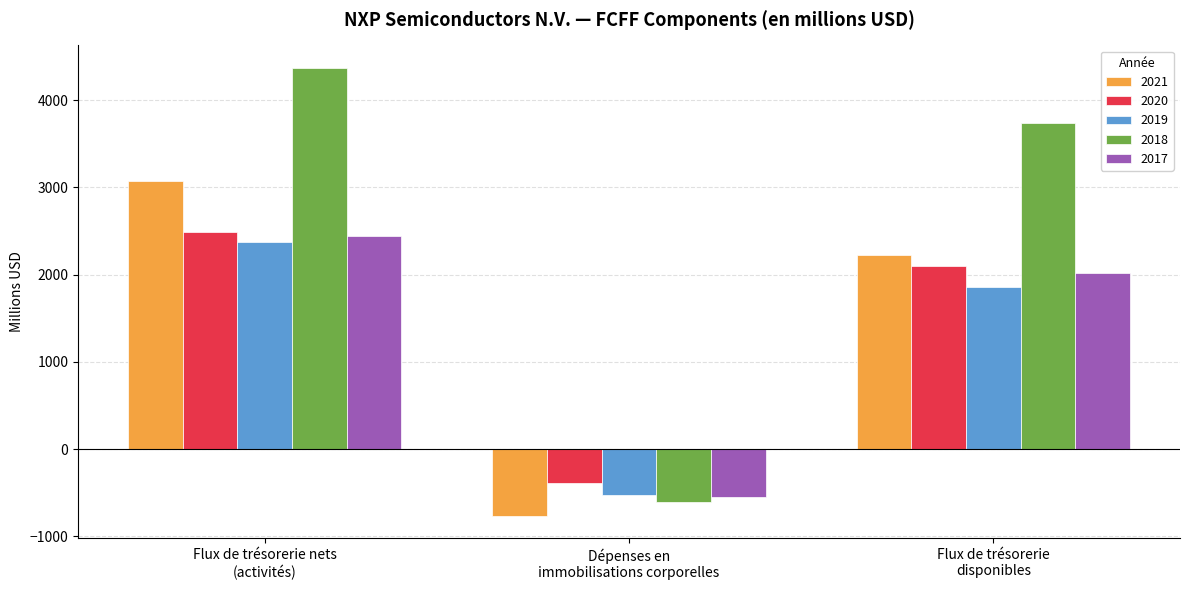

How many categories are shown in the chart?

3